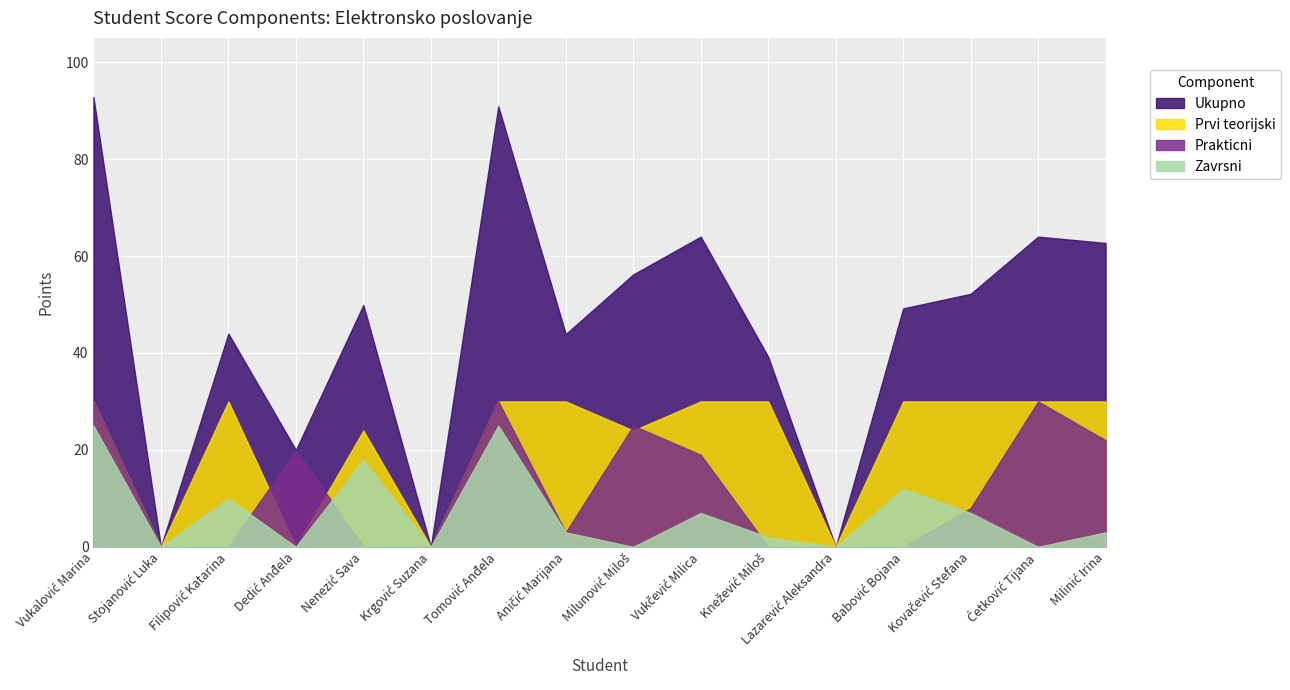

What is the difference between the maximum and minimum values in the Prvi teorijski series?

30.0